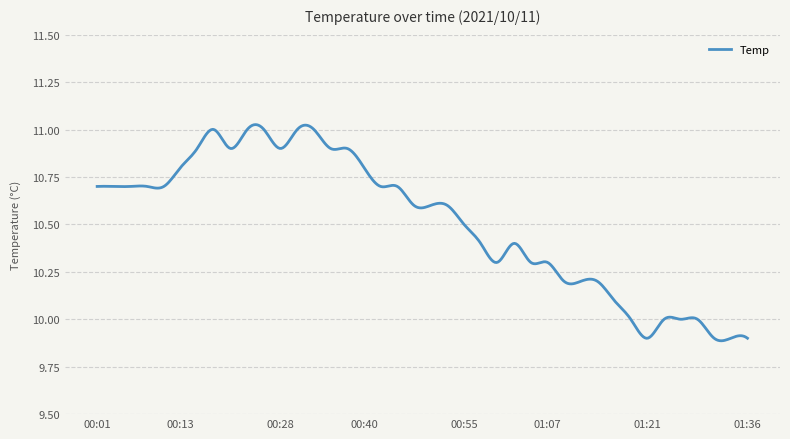

Count the number of data series in this chart.

1